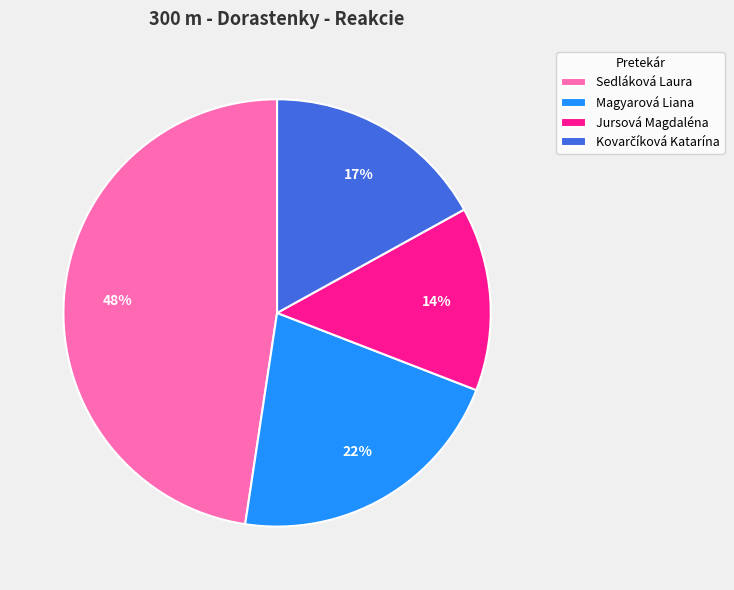

To the nearest percent, what is the difference between the Sedláková Laura and Jursová Magdaléna slice percentages?

34%